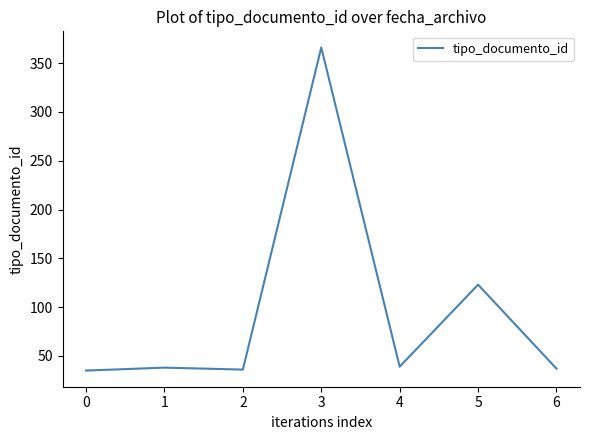

What is the greatest value displayed?

366